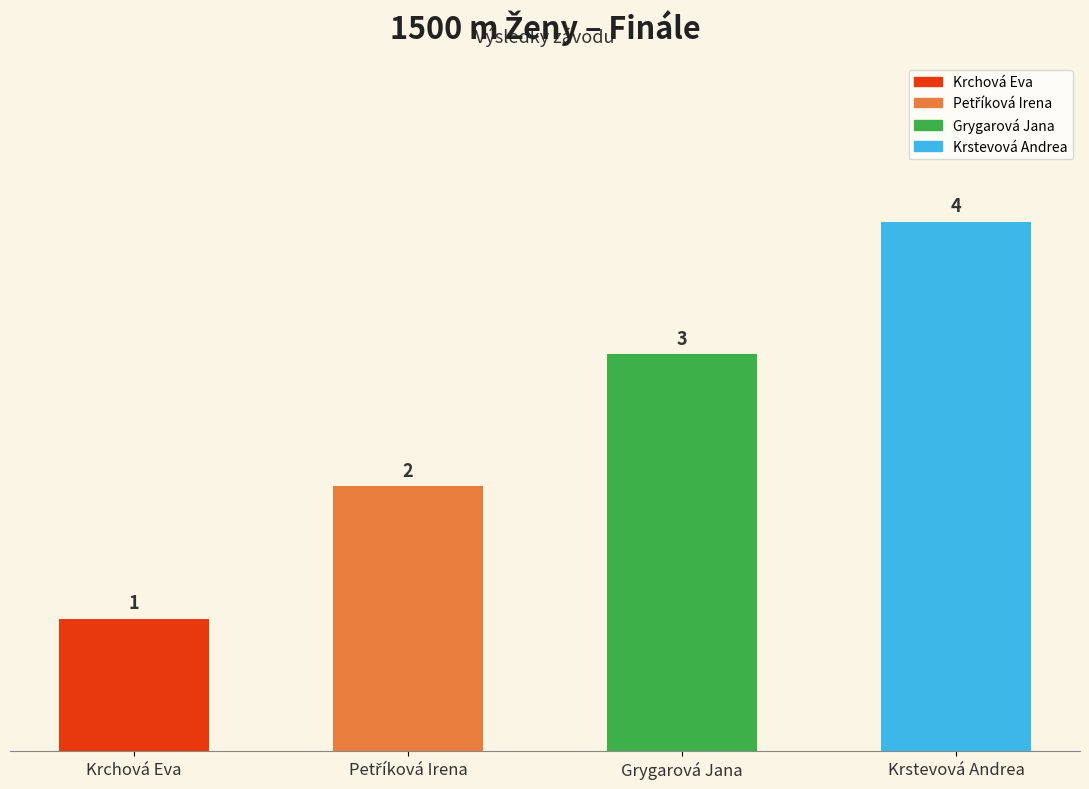

True or false: the data shows 3 at Grygarová Jana.

True